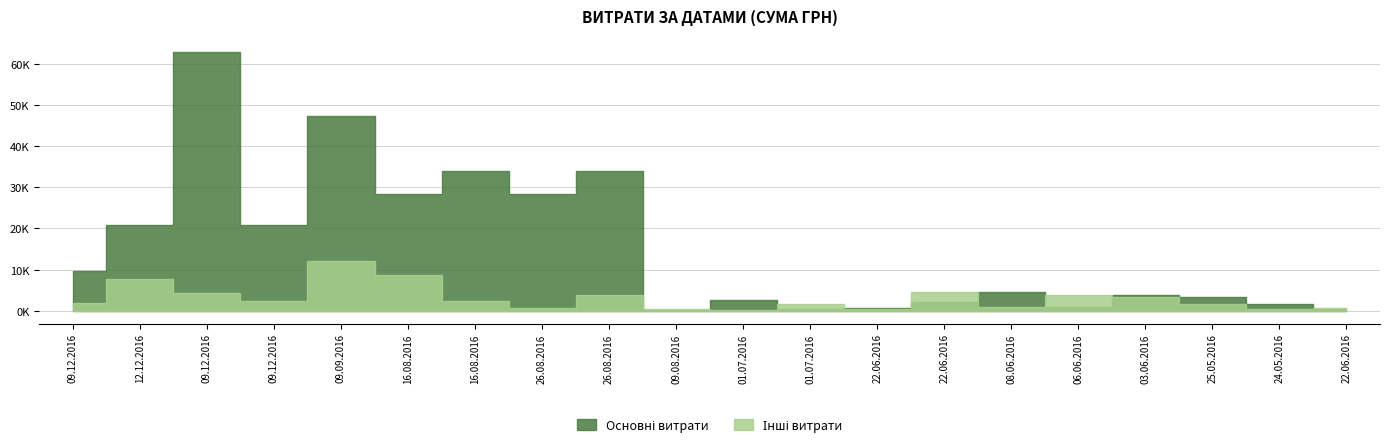

Where is Основні витрати nearest to the value 31574?

16.08.2016